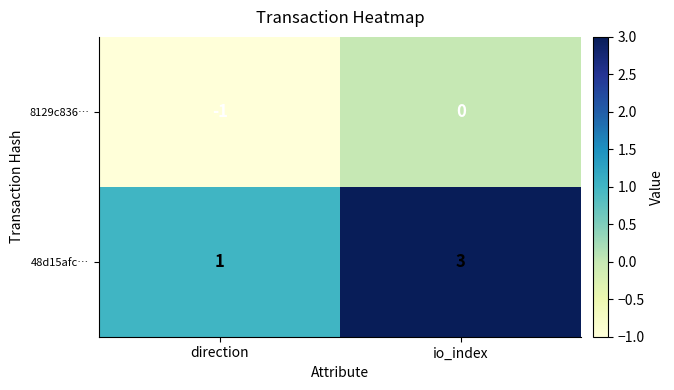

At which category is the sum across all series the highest?

io_index